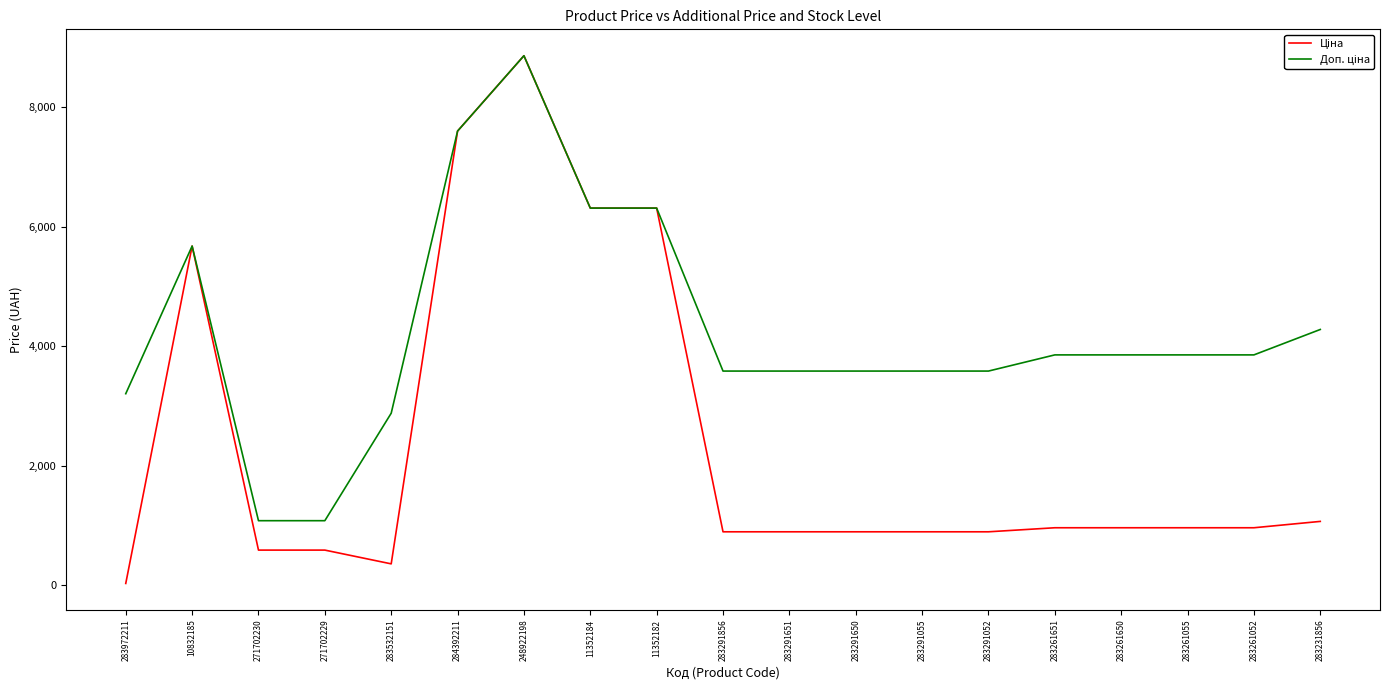

What is the total value across all series at 283291651?

4479.5